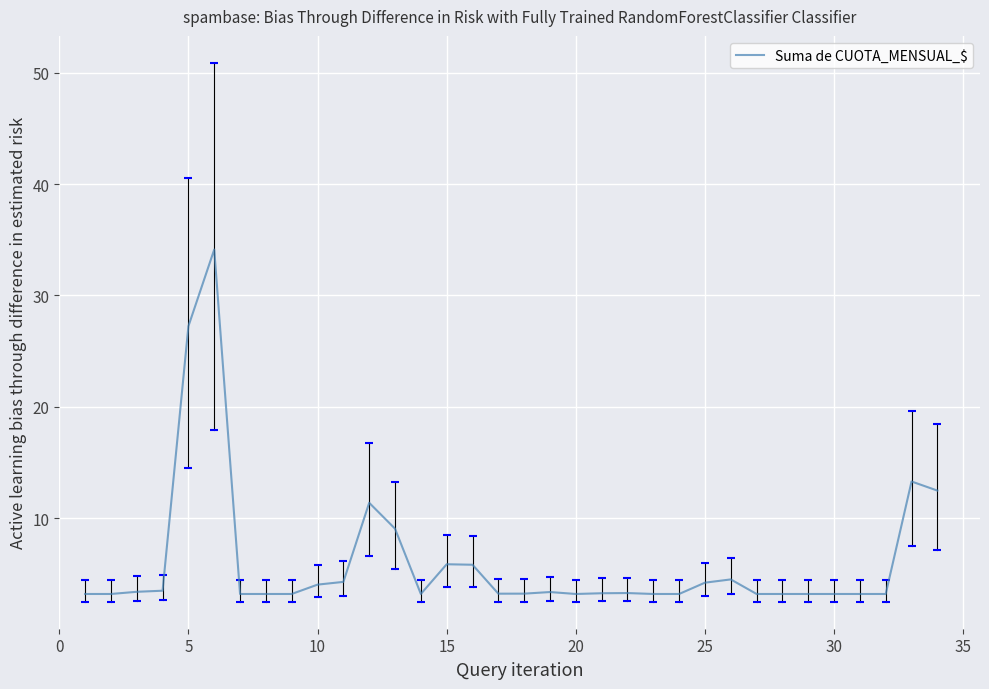

What is the maximum value shown in the chart?

34.1